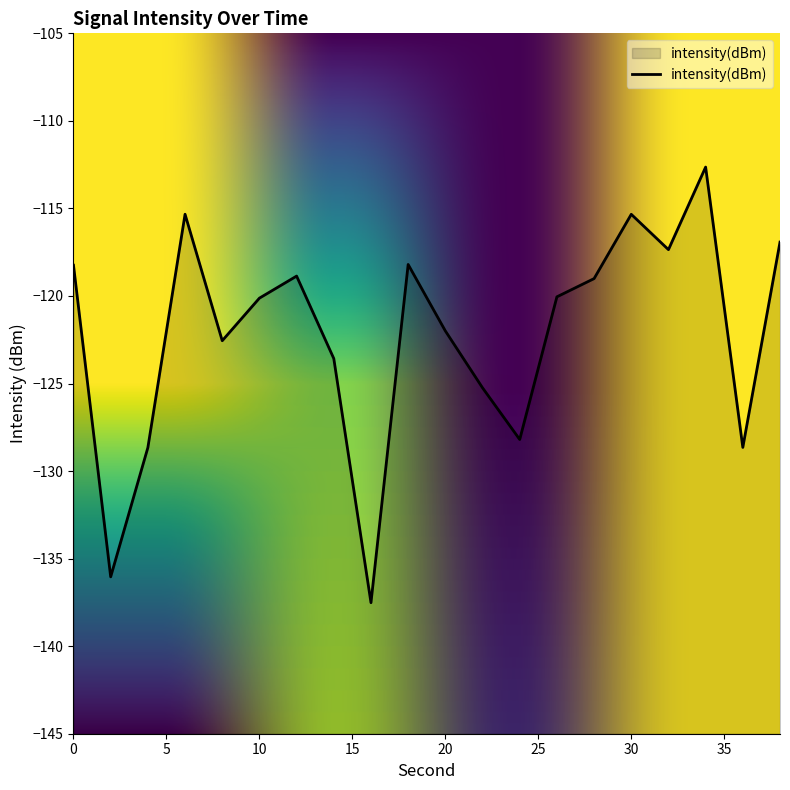

What is the change in value from 10 to 32?

+2.8